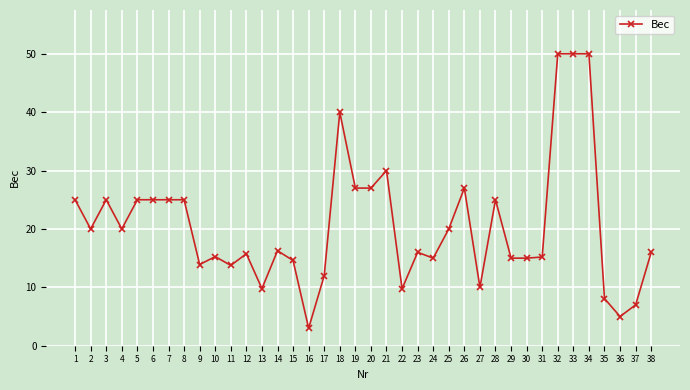

Where is the first local minimum?

2